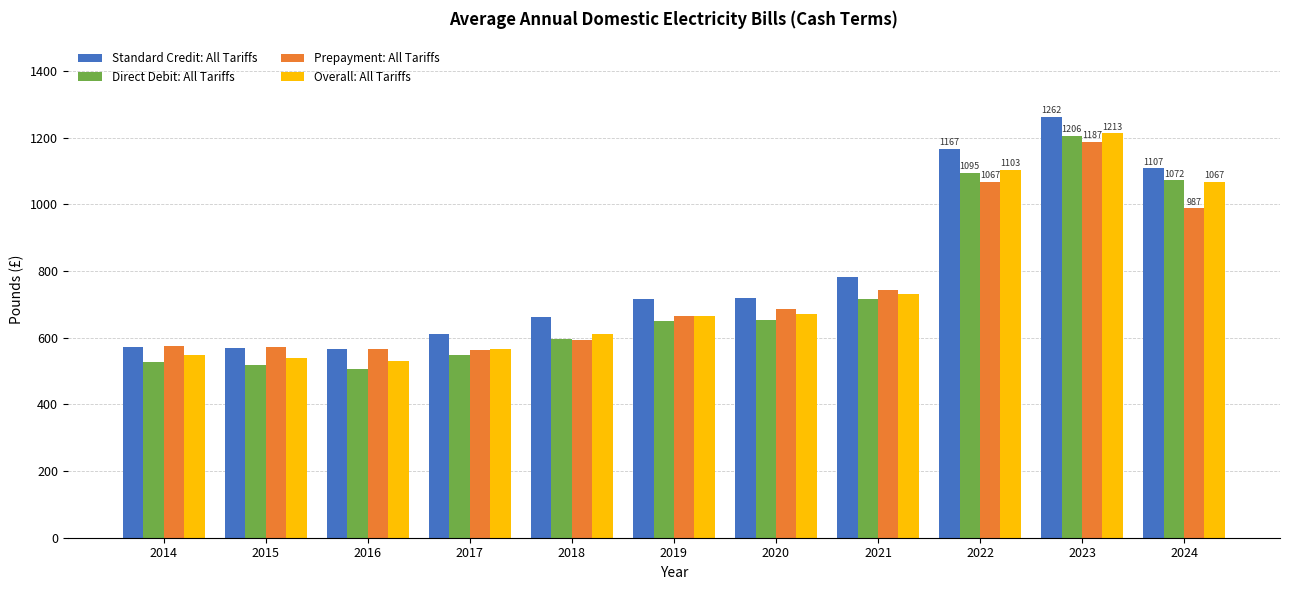

The Standard Credit: All Tariffs series shows 214.2 at 2017. True or false?

False